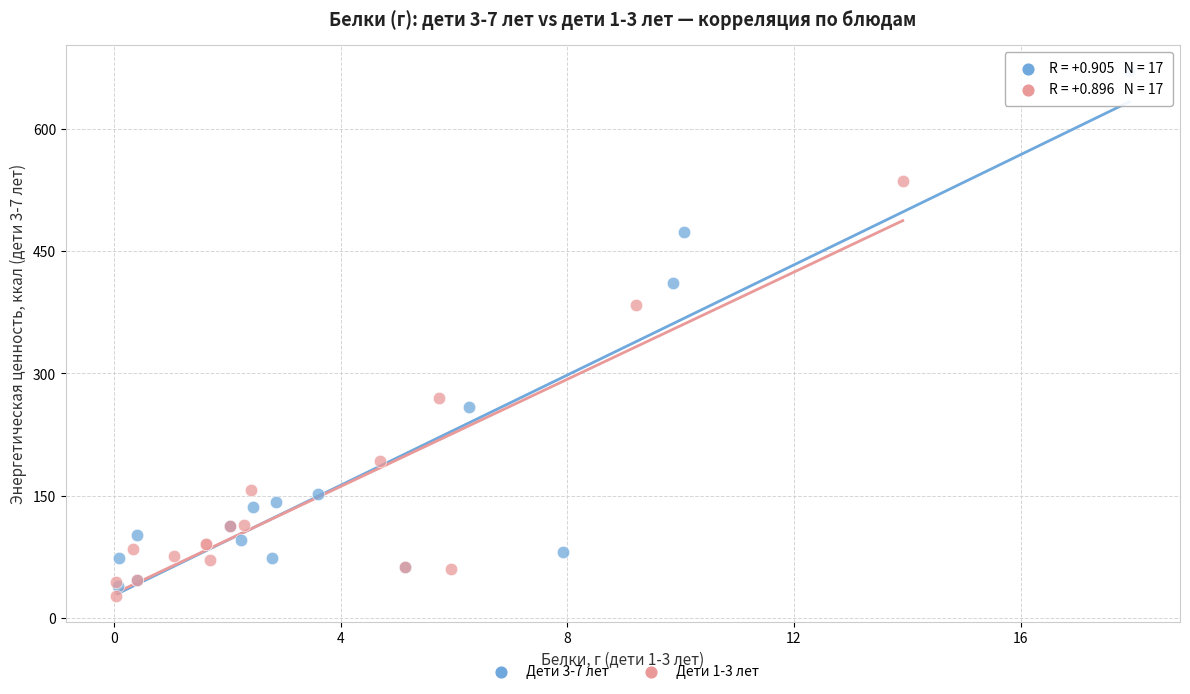

Which series has the largest Y range (max minus min)?

Дети 3-7 лет